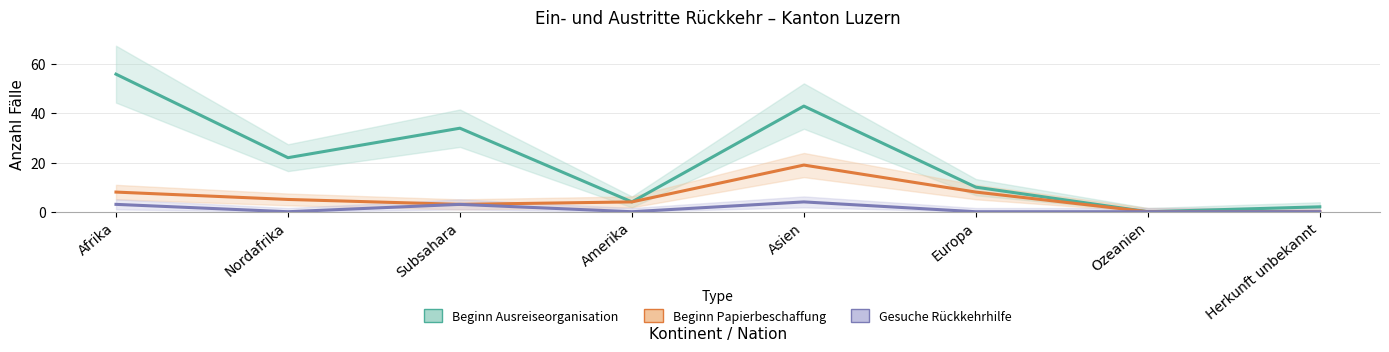

What are all the series names shown in the legend?

Beginn Ausreiseorganisation, Beginn Papierbeschaffung, Gesuche Rückkehrhilfe